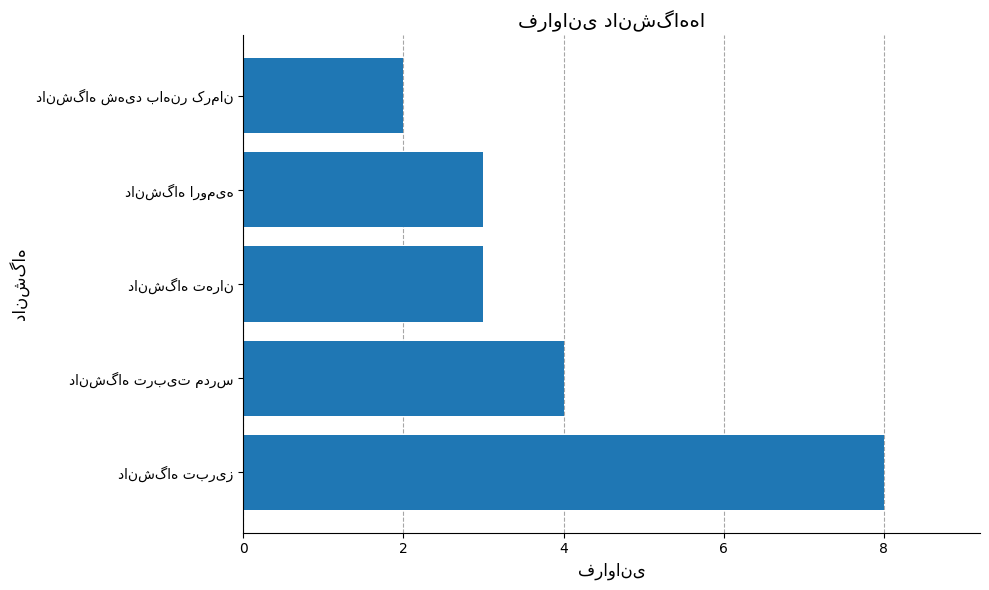

Reading top to bottom, list all the values displayed in this chart.

2	3	3	4	8